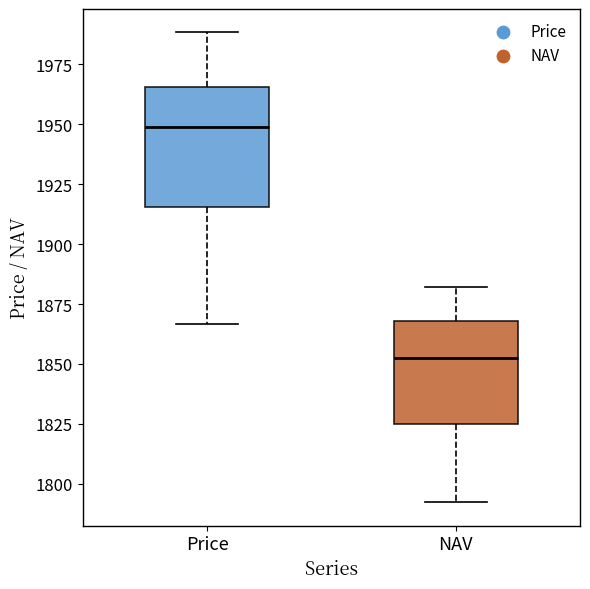

Which box has the highest median line?

Price